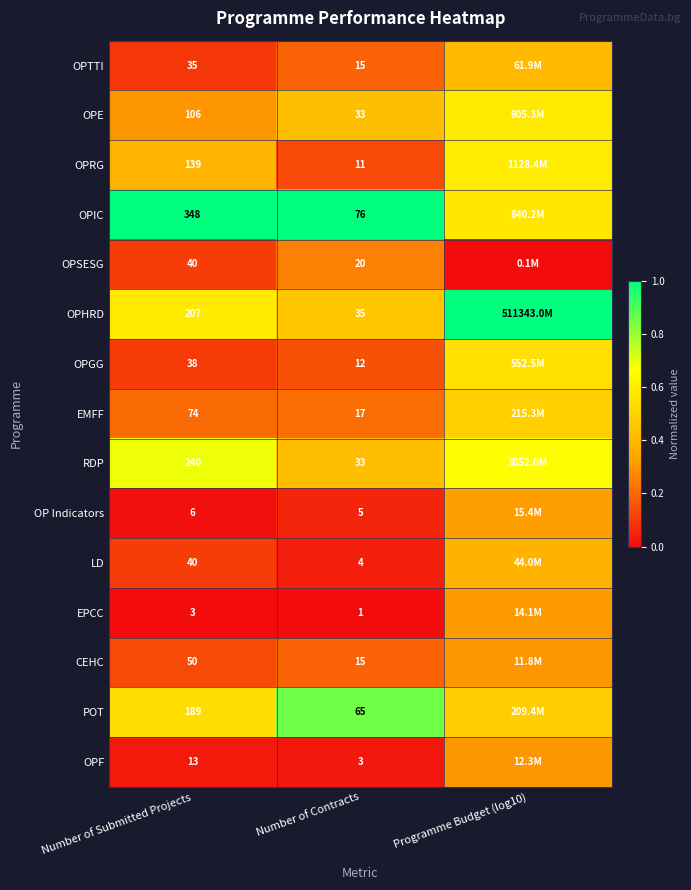

Is the value of RDP at Number of Submitted Projects greater than the value of EPCC at Number of Submitted Projects?

Yes